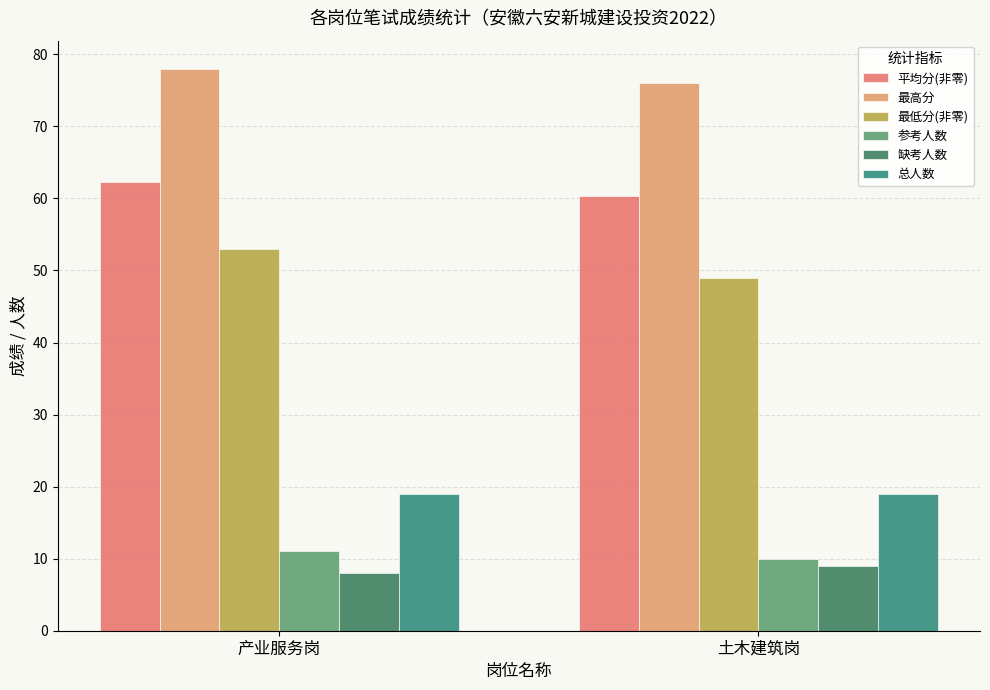

What position from the left is 产业服务岗?

1